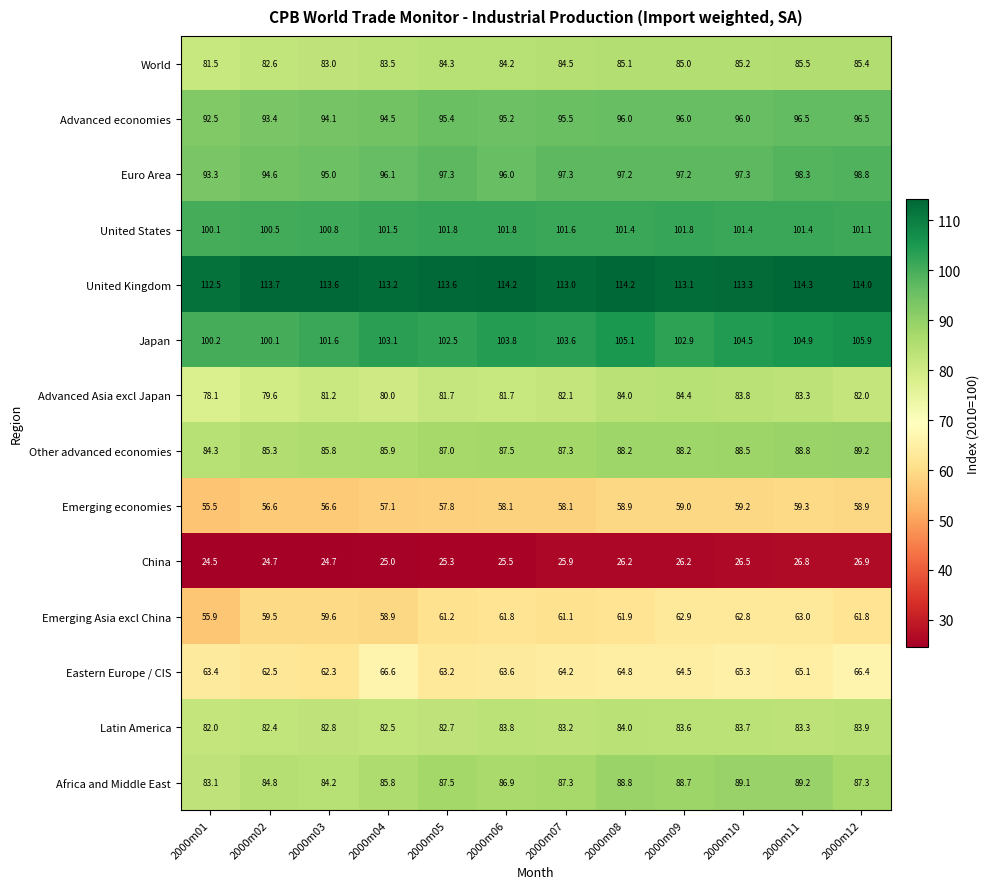

Which series has the largest total across all categories?

United Kingdom